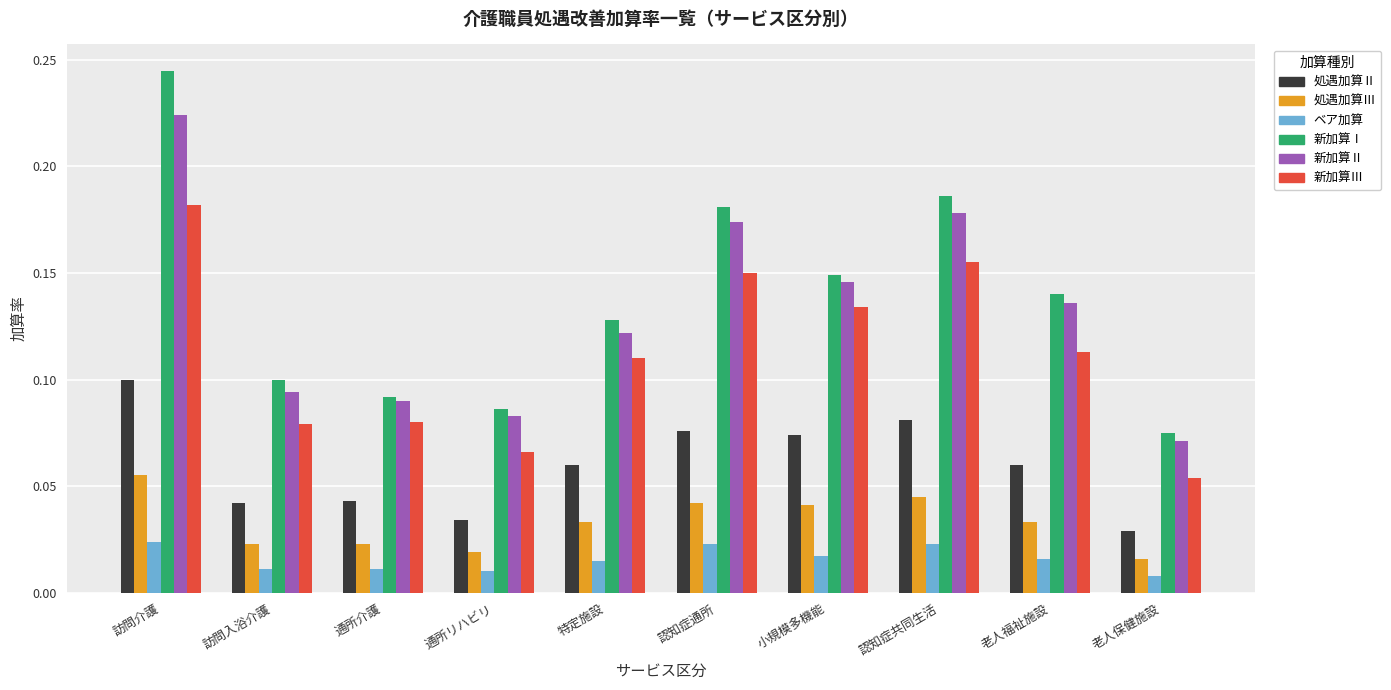

What is the sum of all 処遇加算Ⅲ values?

0.3